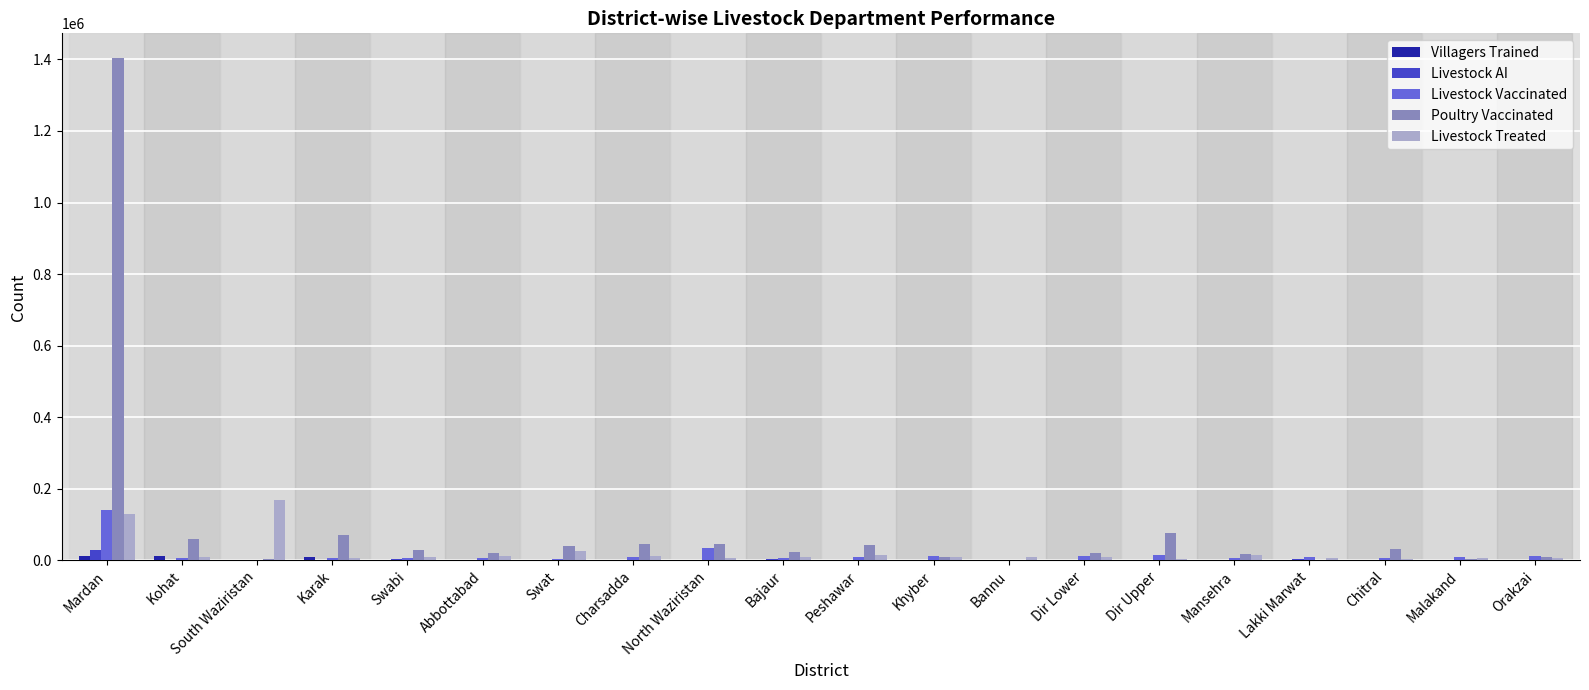

Which label corresponds to the largest value in the chart?

Mardan